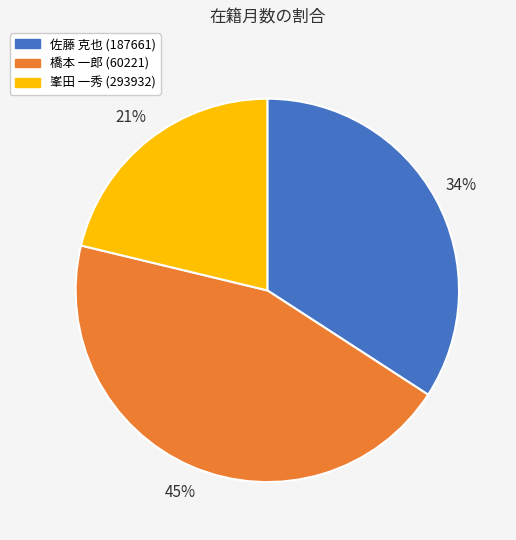

Do 峯田 一秀 (293932) and 橋本 一郎 (60221) together represent more than half of the pie?

Yes